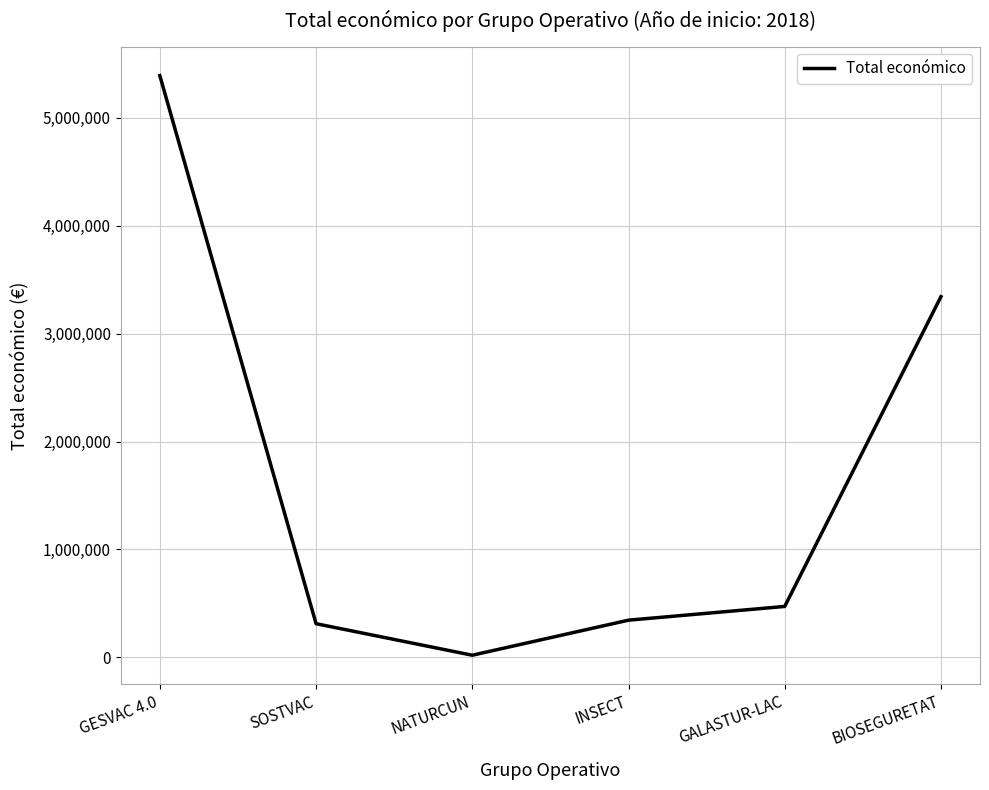

What position from the right is GALASTUR-LAC?

2